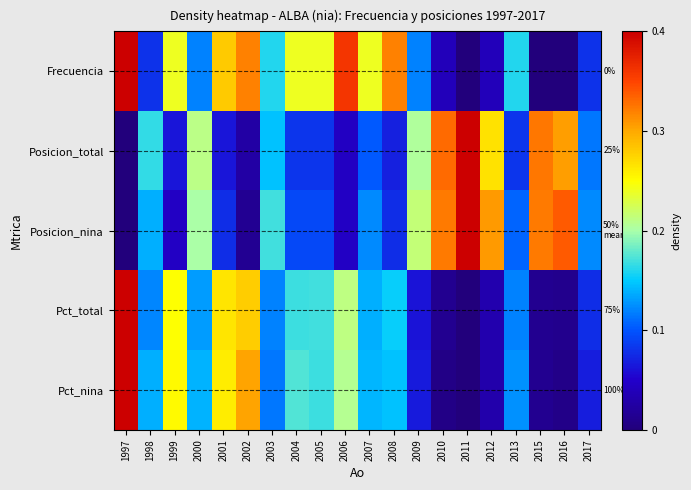

Which series changed the most between 2007 and 2011?

Posicion_total